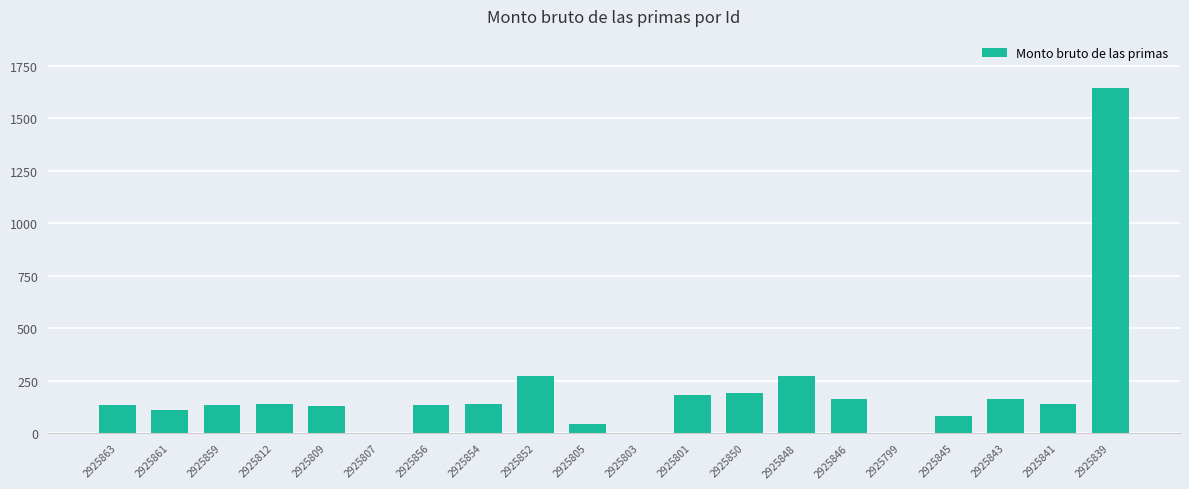

Which category has the highest value across all series?

2925839